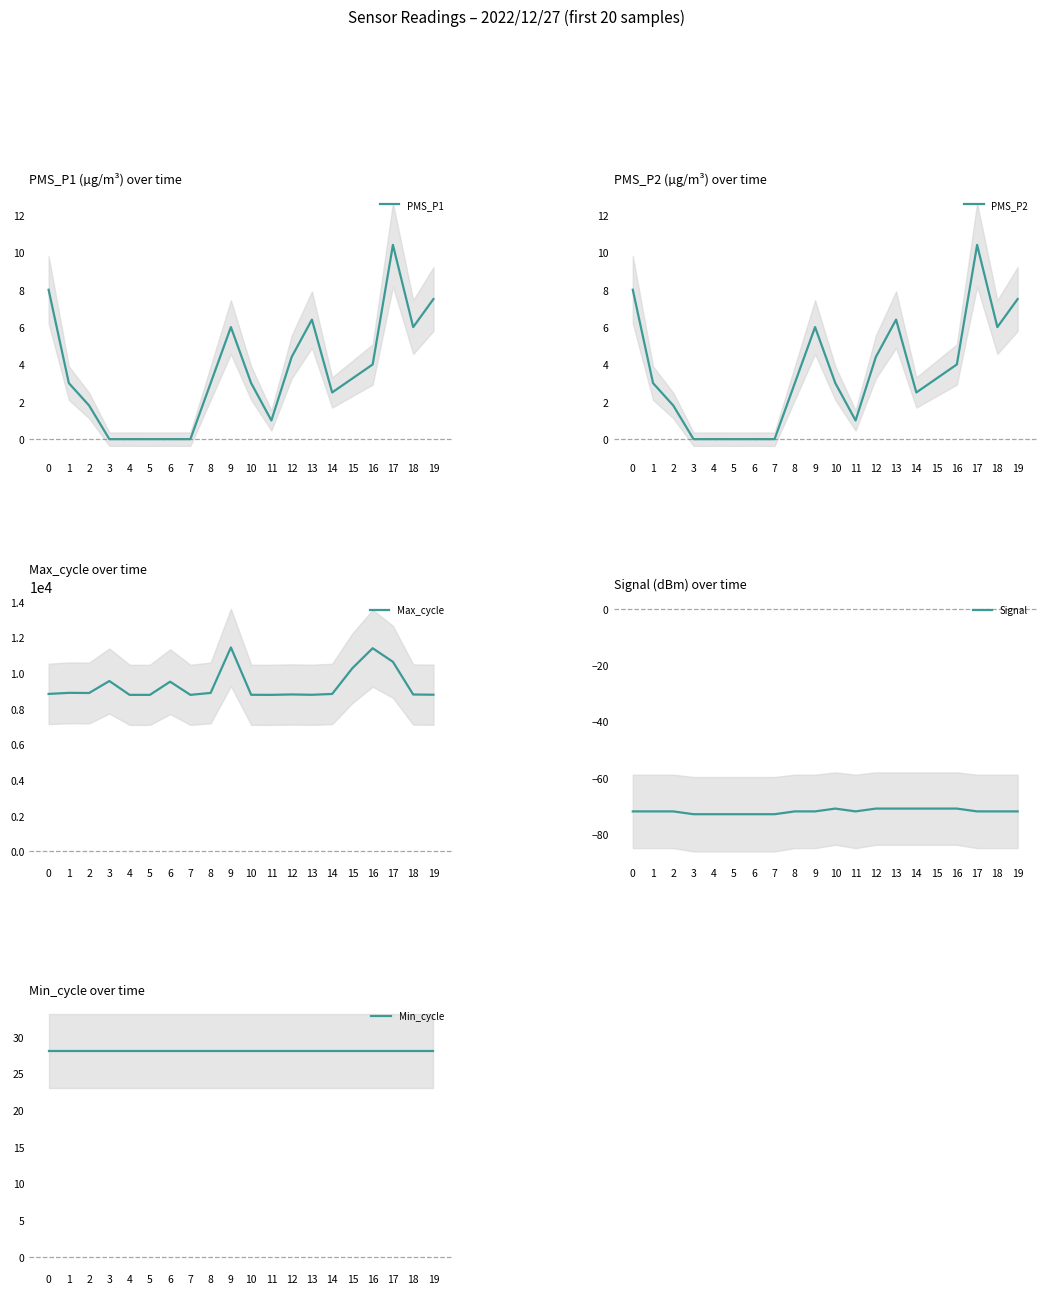

The Max_cycle series shows 8892.0 at 8. True or false?

True